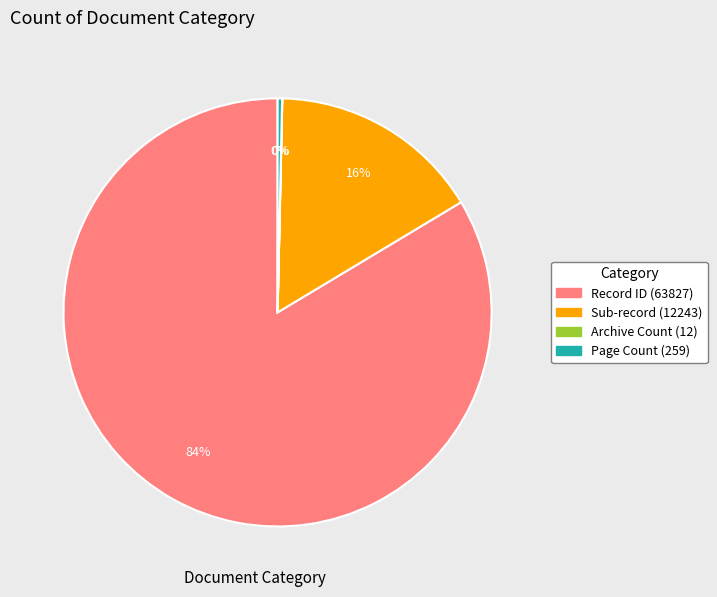

Is there a majority slice in this chart?

Yes